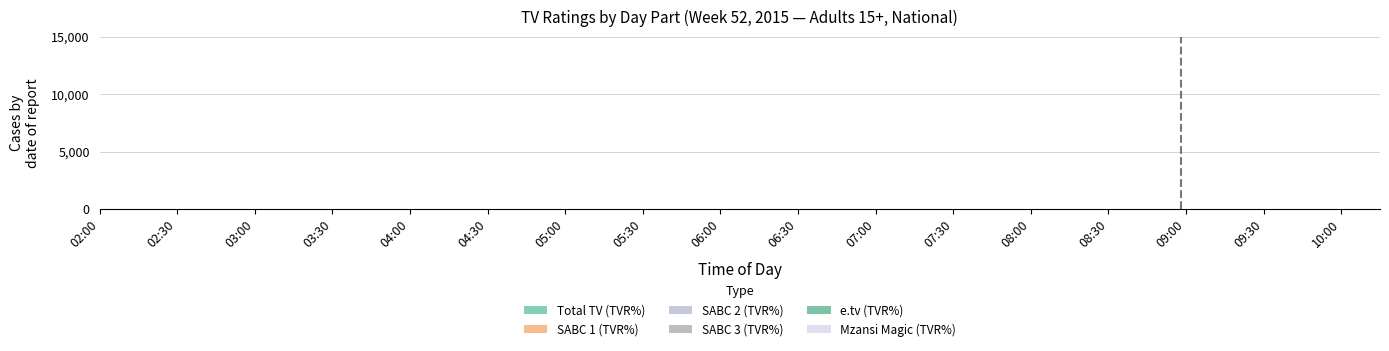

Count the number of data series in this chart.

6